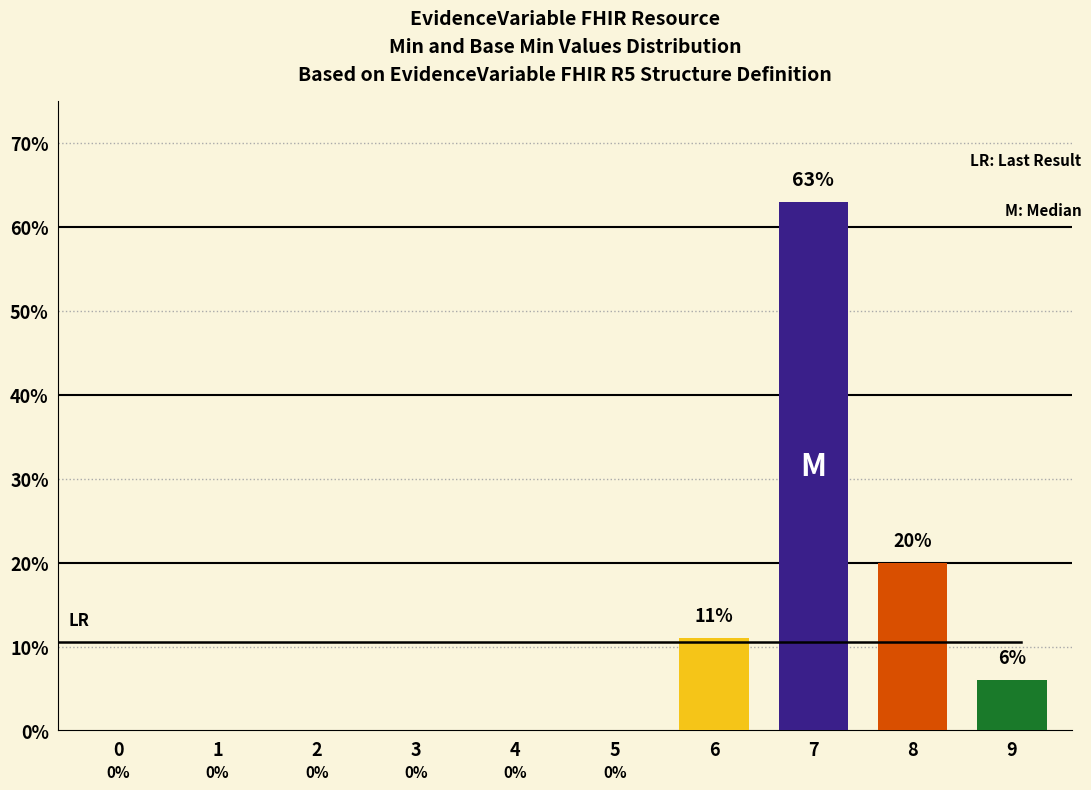

At which label is the value closest to 31?

8